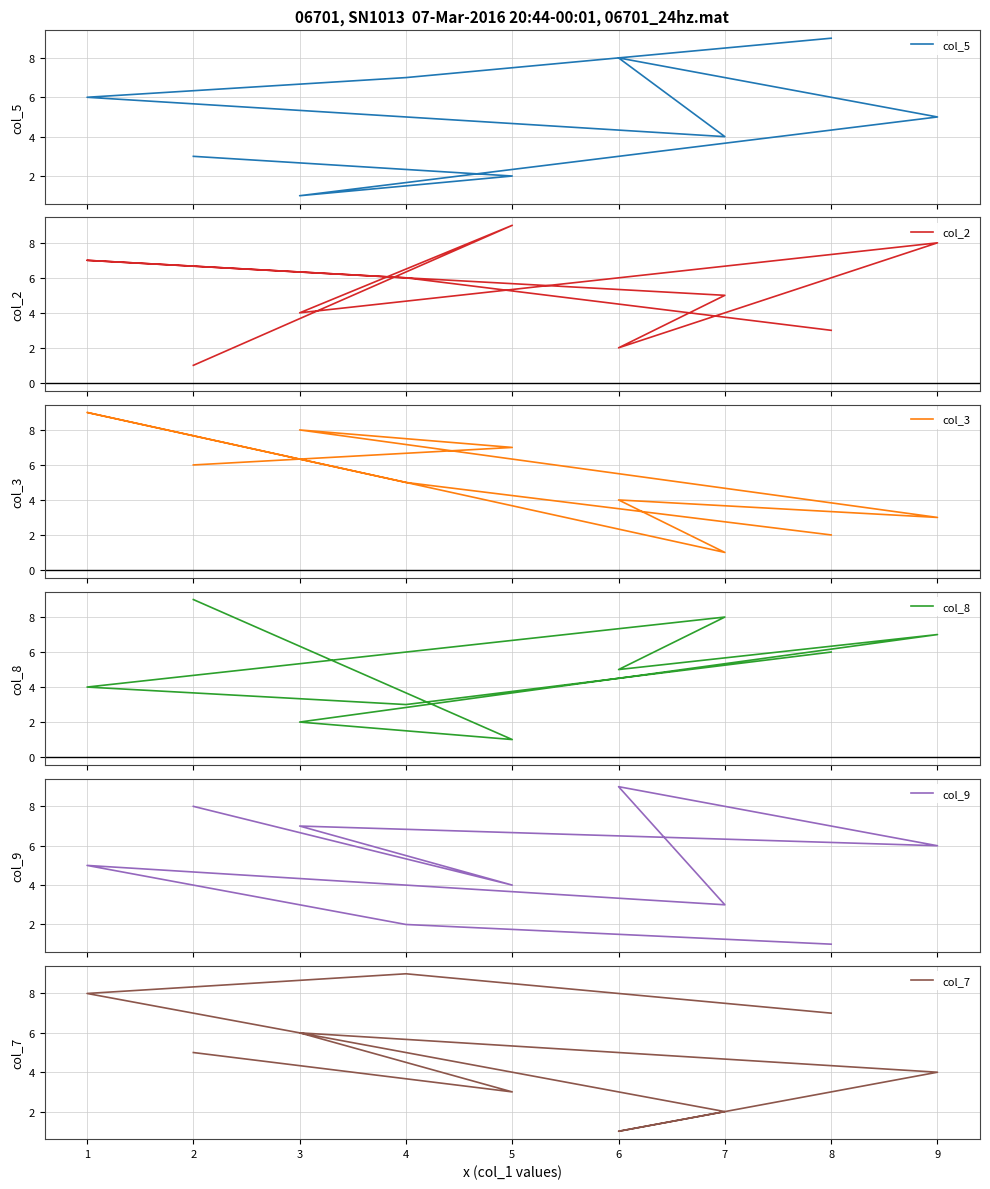

True or false: col_7 has a value of 1 at 6.

True